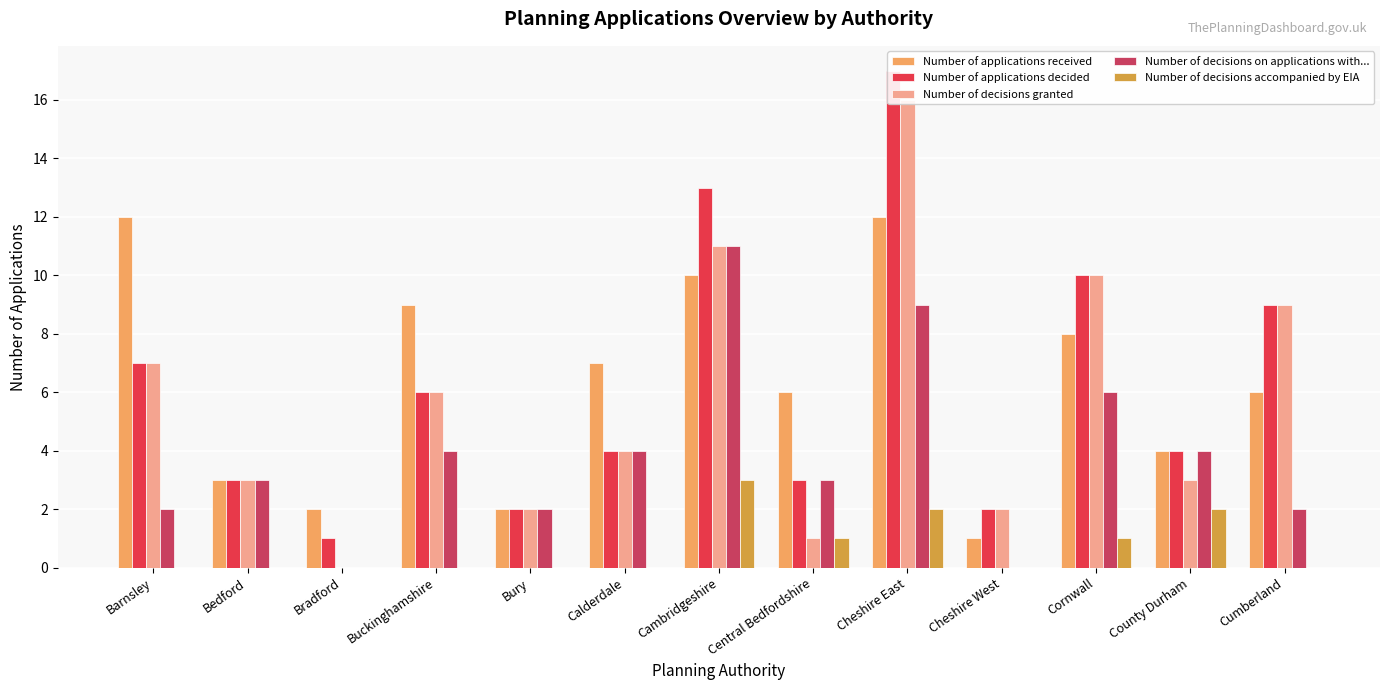

The Number of decisions granted series shows 4 at Cornwall. True or false?

False